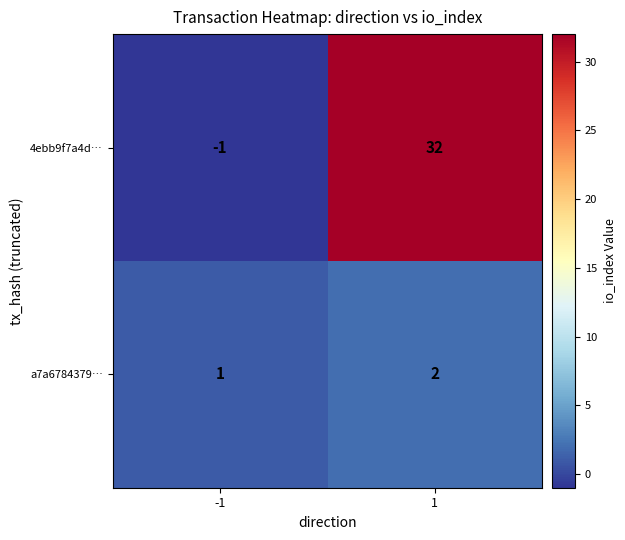

How many series are shown in this chart?

2